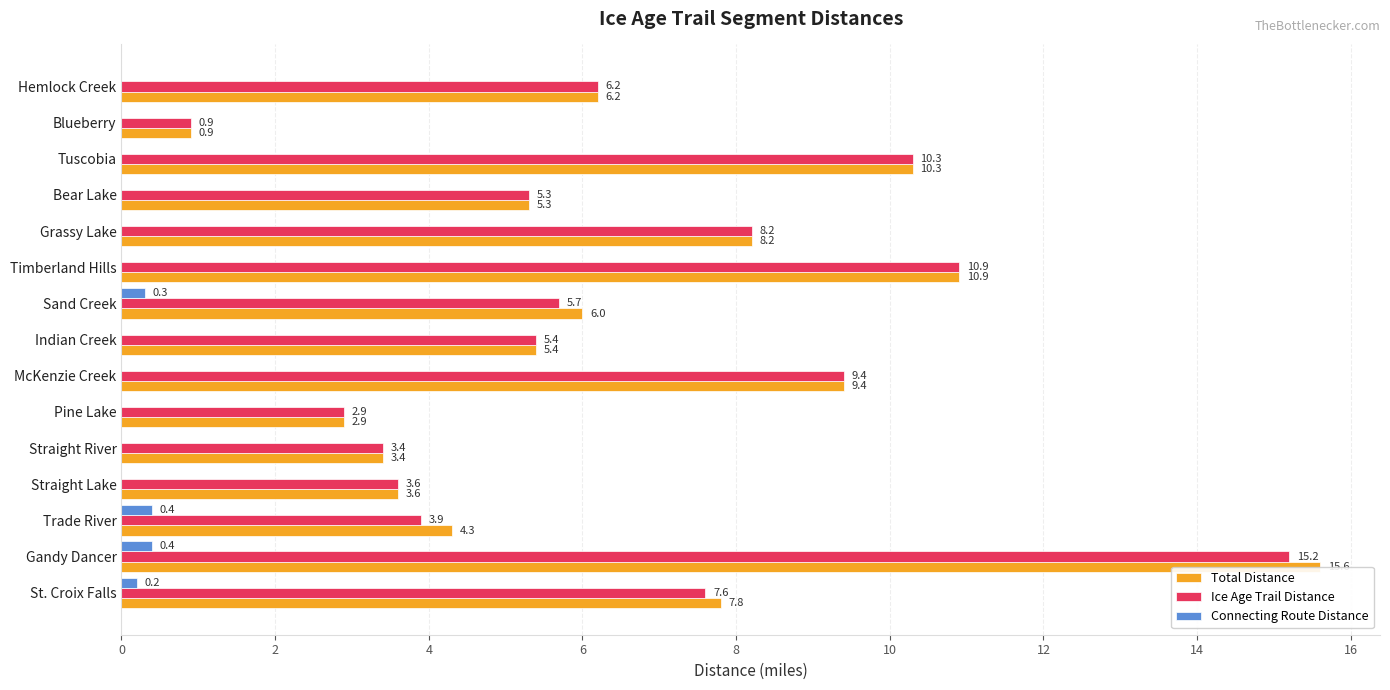

What is the greatest value displayed?

15.6